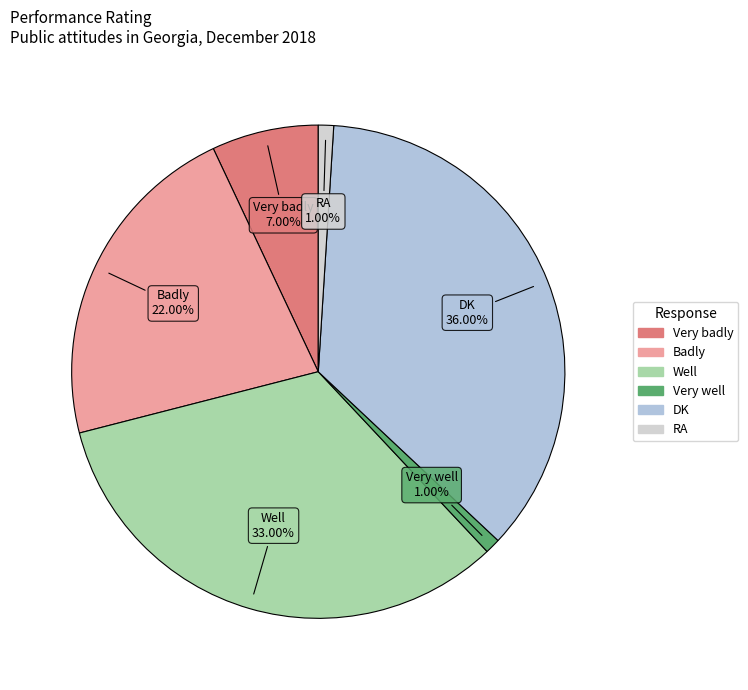

Is there any slice that represents more than half of the pie?

No